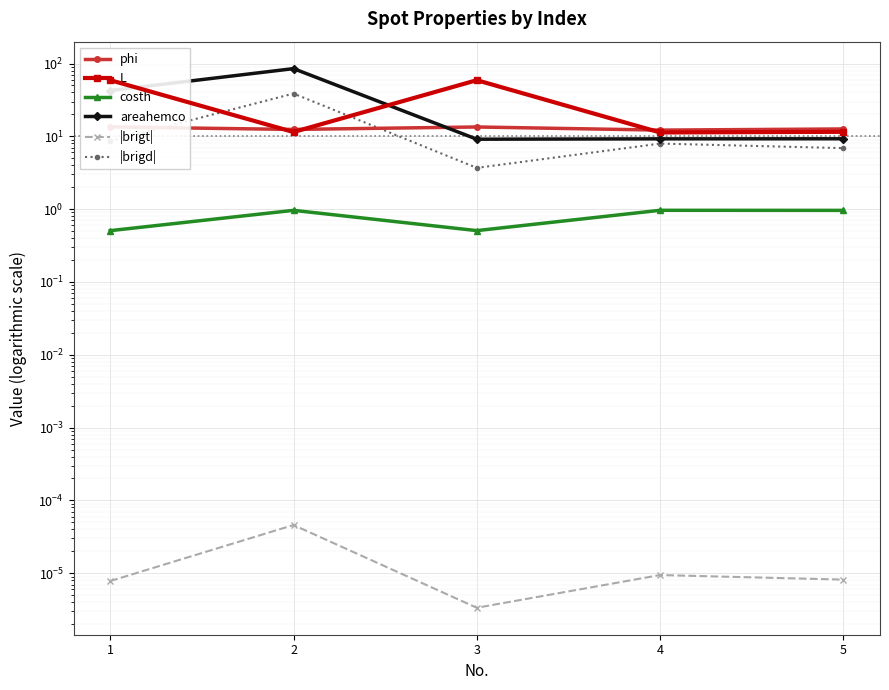

What are all the series names shown in the legend?

phi, L, costh, areahemco, |brigt|, |brigd|